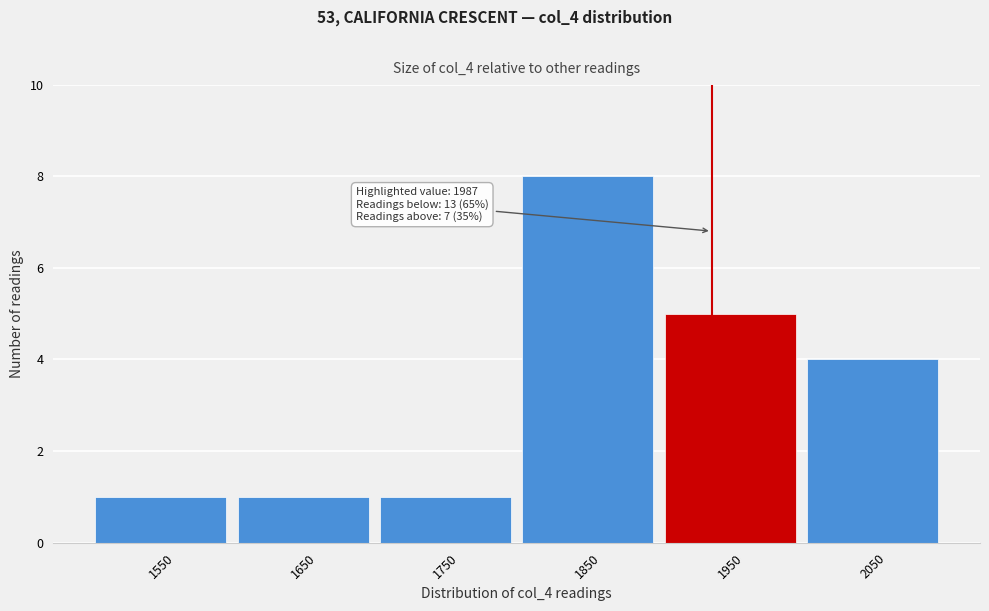

Reading left to right, what are all the values shown in this chart?

1	1	1	8	5	4